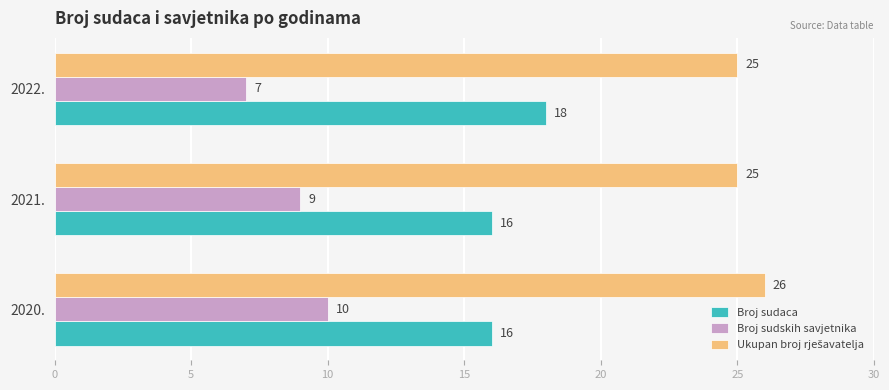

How many distinct data groups are displayed?

3